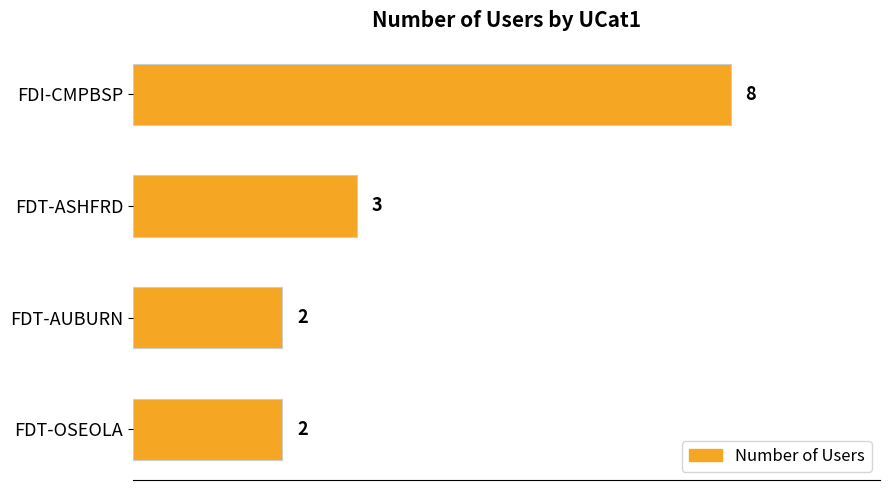

The chart shows a value of 3 at FDT-AUBURN. True or false?

False